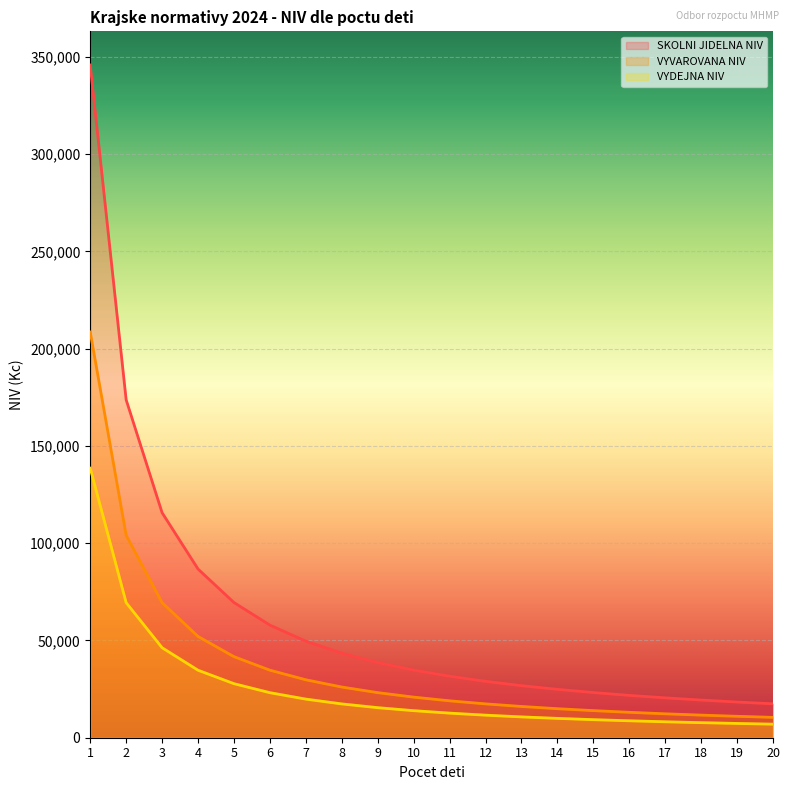

Reading left to right, transcribe all the data shown in this chart.

SKOLNI JIDELNA NIV: 345885.8	173738.9	115695.6	86737.5	69500.6	57902.3	49624.4	43469.2	38636.9	34773.2	31640.0	29004.1	26775.8	24881.4	23224.7	21776.0	20508.6	19372.4	18355.2	17448.1
VYVAROVANA NIV: 208601.0	104064.7	69457.6	52064.8	41685.5	34730.2	29789.4	26063.9	23181.7	20874.3	18976.9	17405.1	16067.8	14926.7	13933.6	13068.1	12301.0	11622.9	11015.5	10466.1
VYDEJNA NIV: 138591.8	69436.6	46278.4	34709.2	27791.4	23160.7	19855.4	17384.1	15454.1	13912.6	12654.4	11601.9	10711.6	9951.5	9290.9	8711.7	8203.2	7748.6	7342.4	6978.2